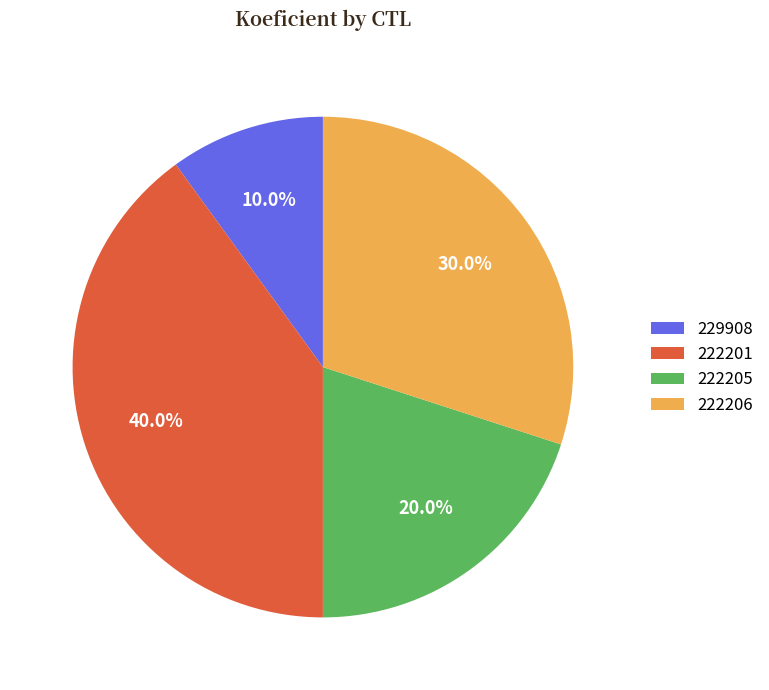

Combined, do 222205 and 222201 account for over 50%?

Yes